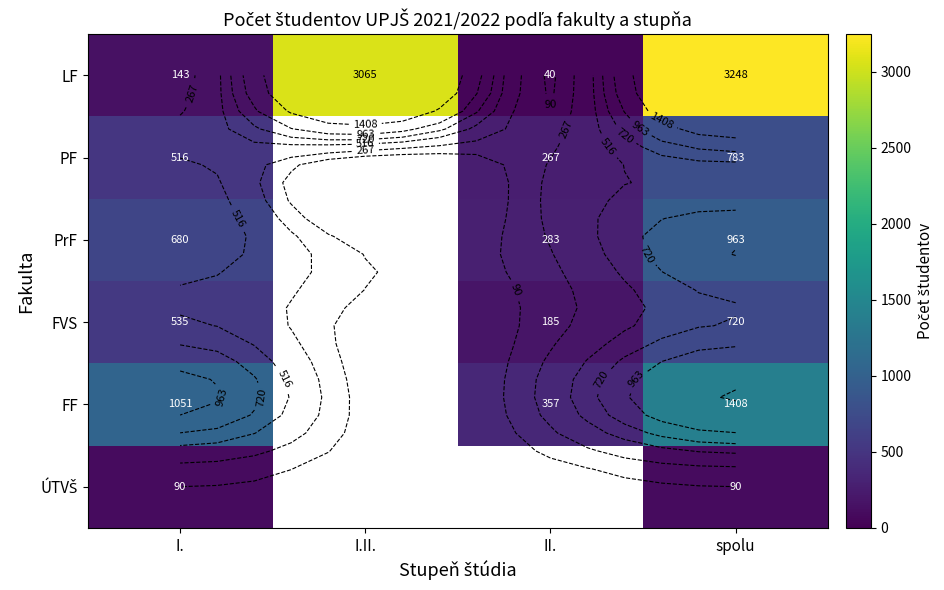

At which category does the chart reach its minimum across all series?

I.II.